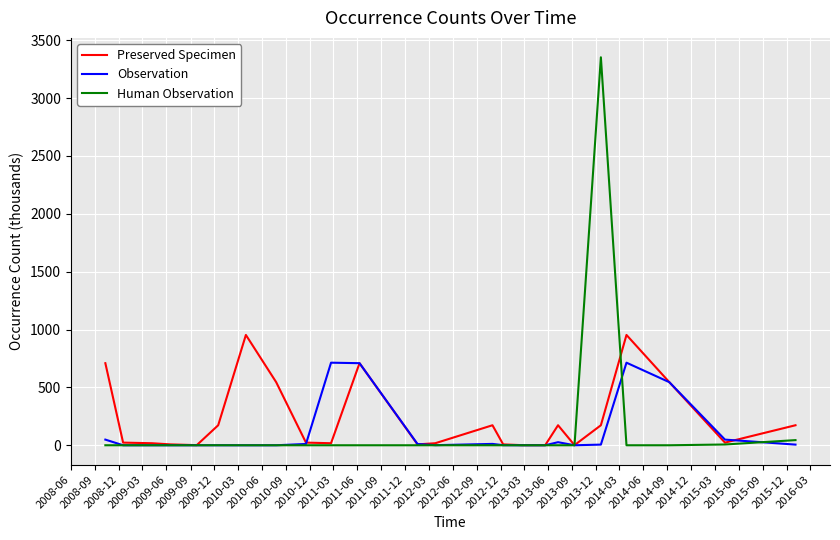

Which series has the widest spread of values?

Human Observation